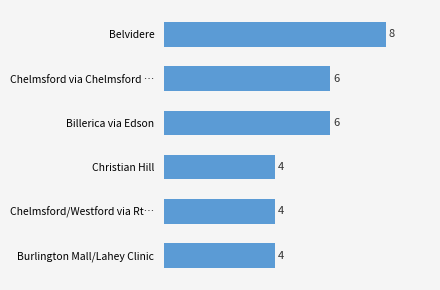

What is the sum of the values at Burlington Mall/Lahey Clinic and Chelmsford/Westford via Rt…?

8